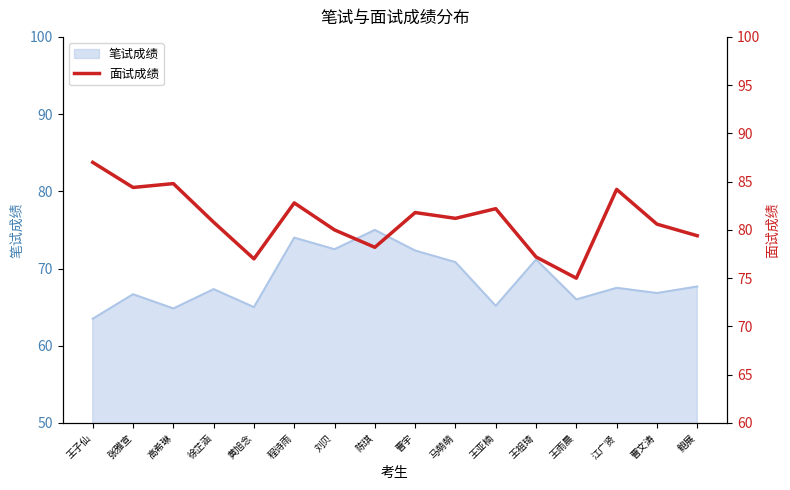

What value does the data have at 鲍展?

79.4